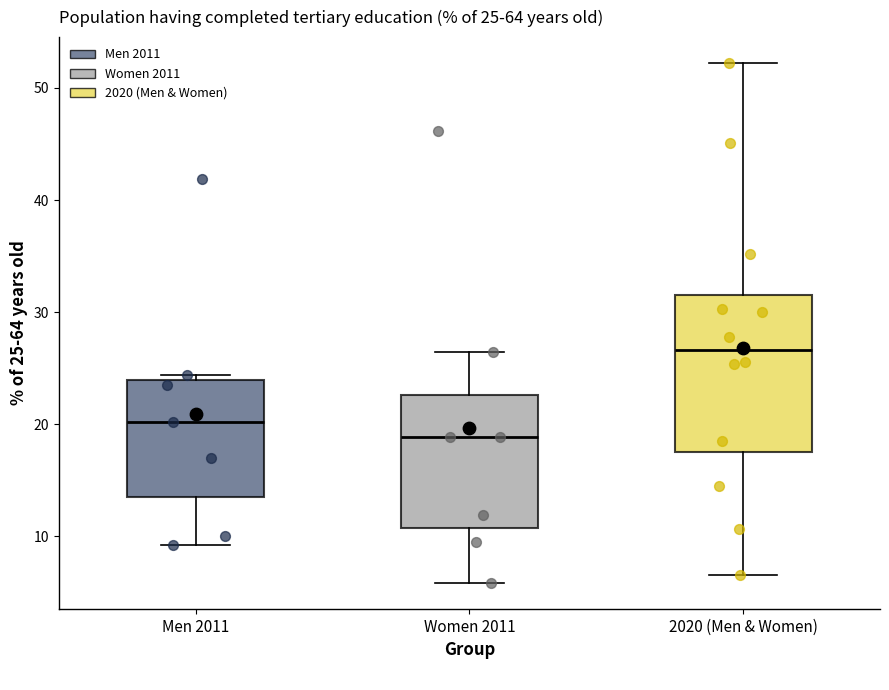

Which box's median line is the lowest?

Women 2011